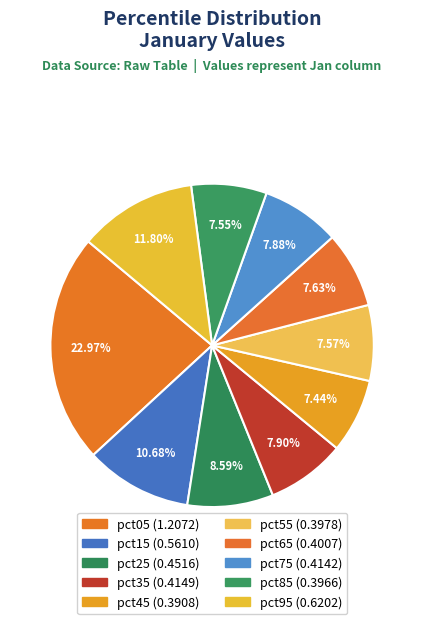

What percentage is the pct35 slice, to the nearest percent?

8%